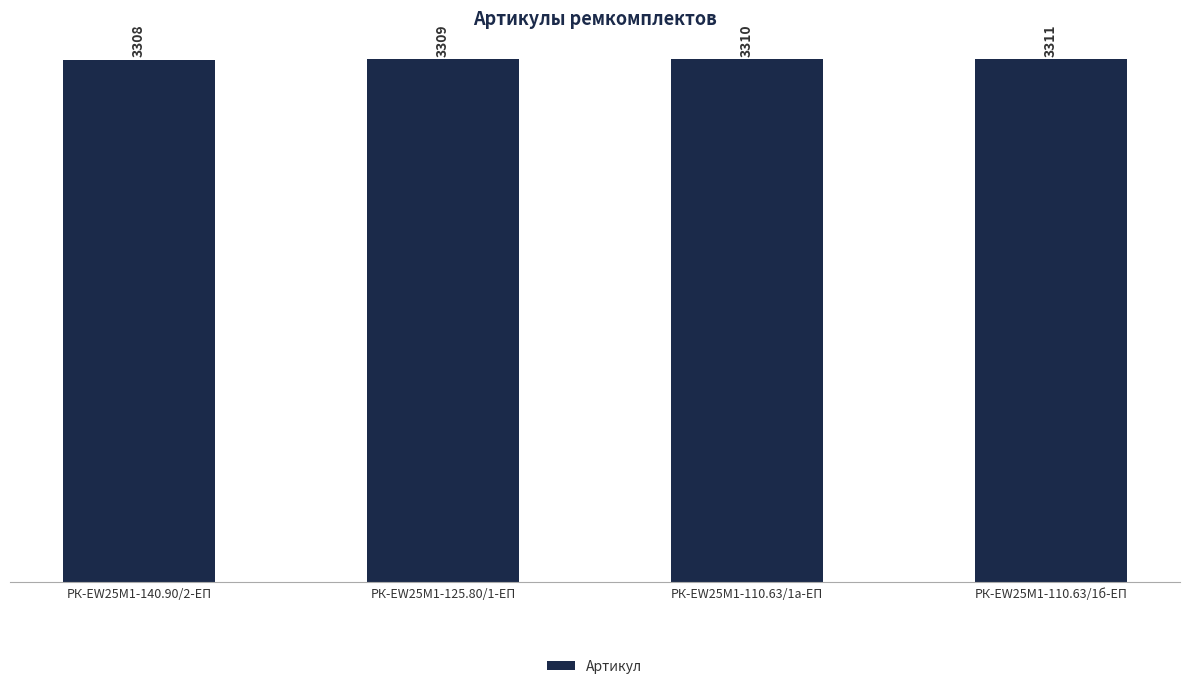

Rank the categories by value from lowest to highest.

РК-EW25M1-140.90/2-ЕП, РК-EW25M1-125.80/1-ЕП, РК-EW25M1-110.63/1а-ЕП, РК-EW25M1-110.63/1б-ЕП